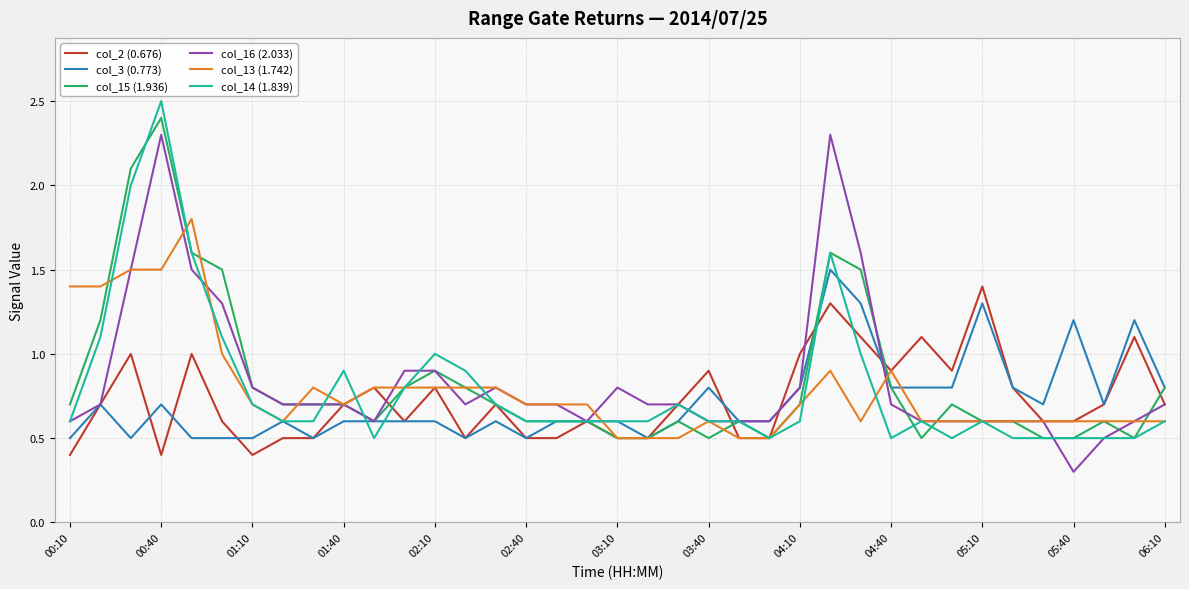

What is the smallest value displayed?

0.3